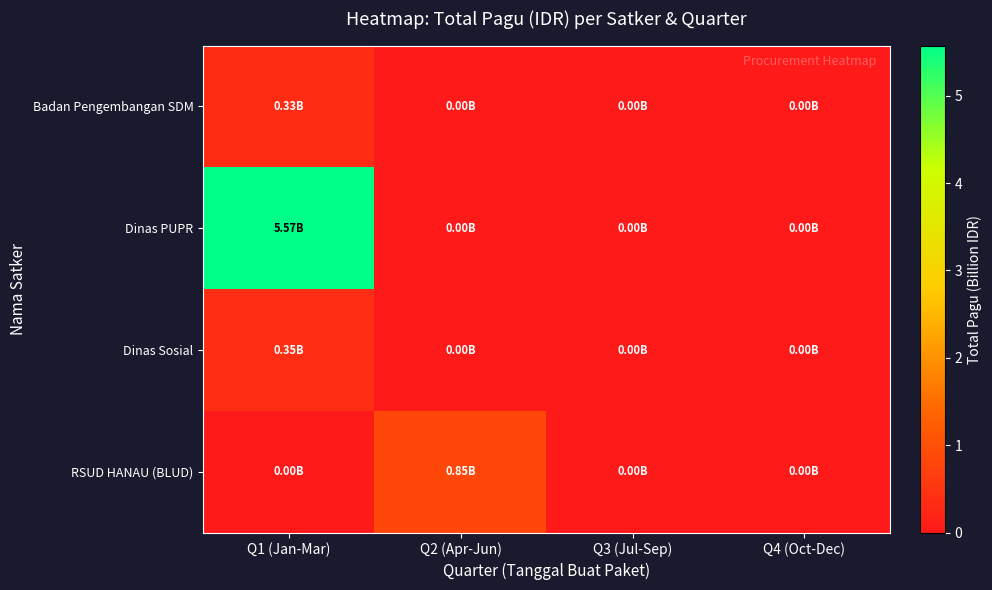

Reading left to right, extract all data points from this chart.

Badan Pengembangan SDM: Q1 (Jan-Mar)=0.3	Q2 (Apr-Jun)=0.0	Q3 (Jul-Sep)=0.0	Q4 (Oct-Dec)=0.0
Dinas PUPR: Q1 (Jan-Mar)=5.6	Q2 (Apr-Jun)=0.0	Q3 (Jul-Sep)=0.0	Q4 (Oct-Dec)=0.0
Dinas Sosial: Q1 (Jan-Mar)=0.4	Q2 (Apr-Jun)=0.0	Q3 (Jul-Sep)=0.0	Q4 (Oct-Dec)=0.0
RSUD HANAU (BLUD): Q1 (Jan-Mar)=0.0	Q2 (Apr-Jun)=0.8	Q3 (Jul-Sep)=0.0	Q4 (Oct-Dec)=0.0